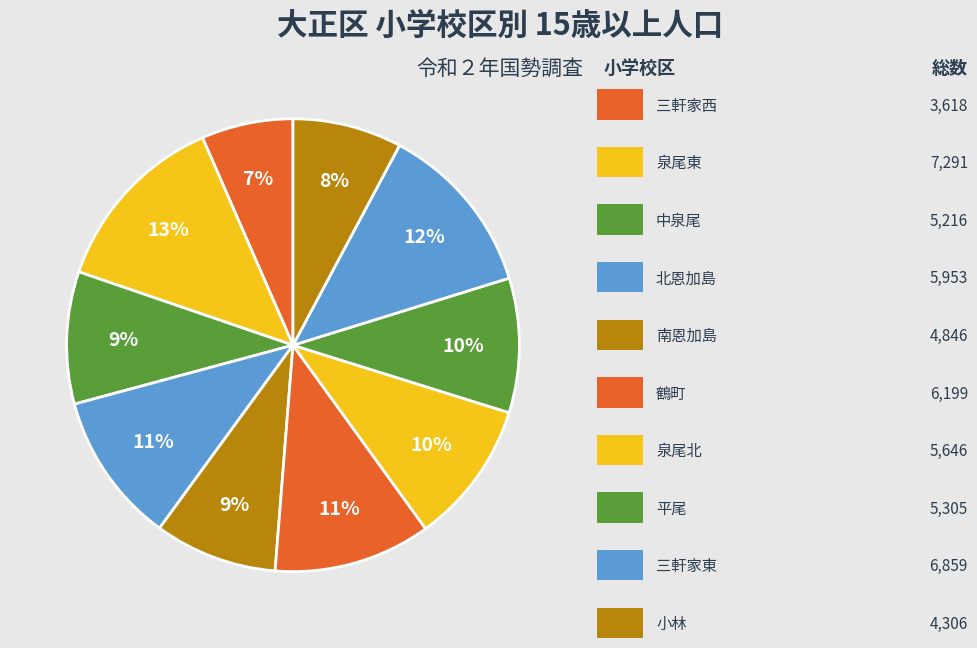

How many segments does this pie chart have?

10